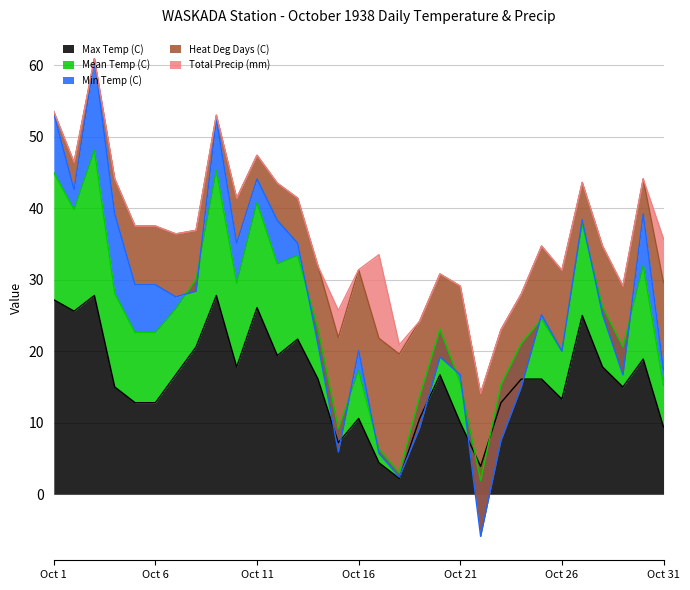

Is it true that Max Temp (C) equals 10.6 at Oct 16?

True